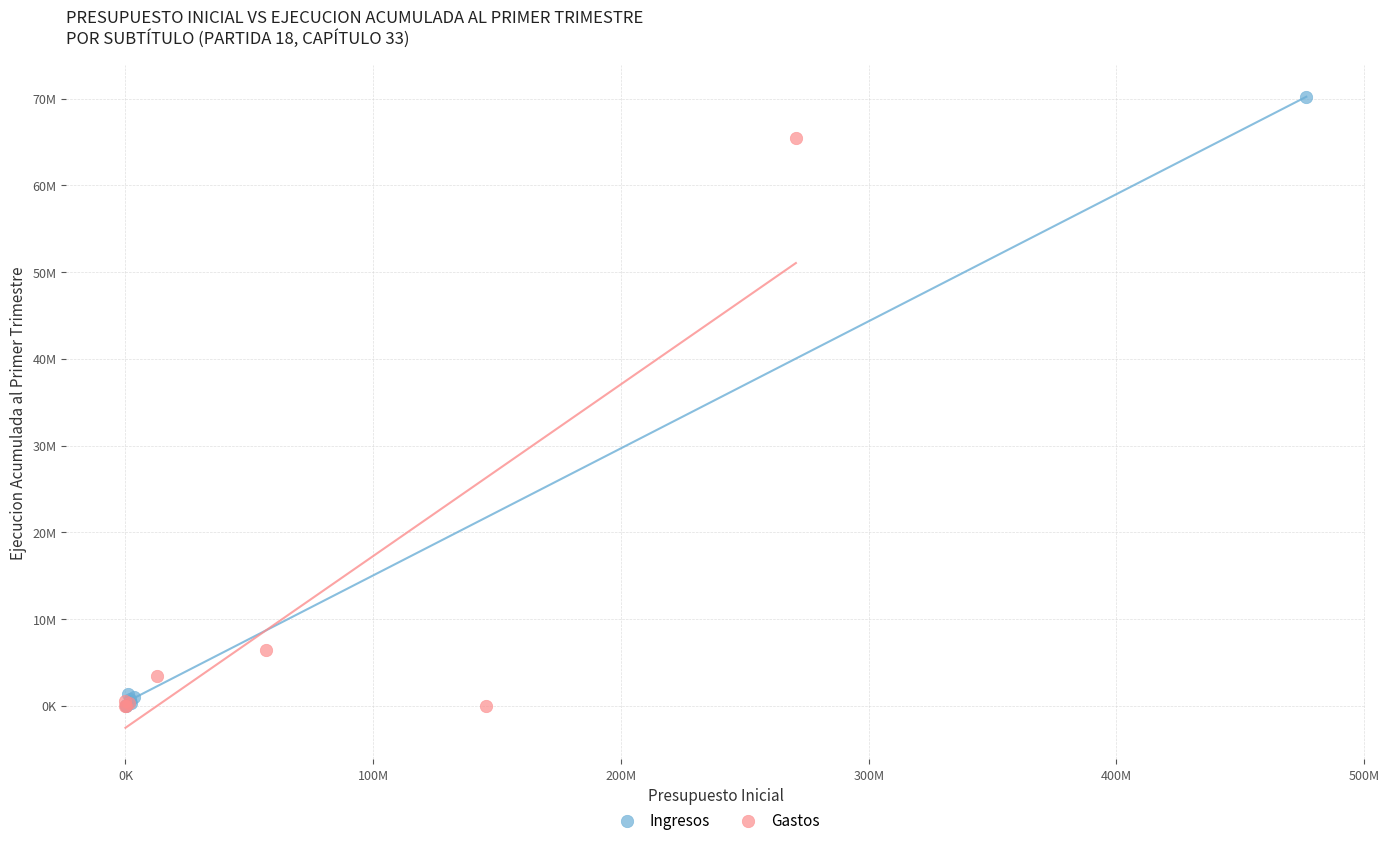

What are all the series names shown in the legend?

Ingresos, Gastos